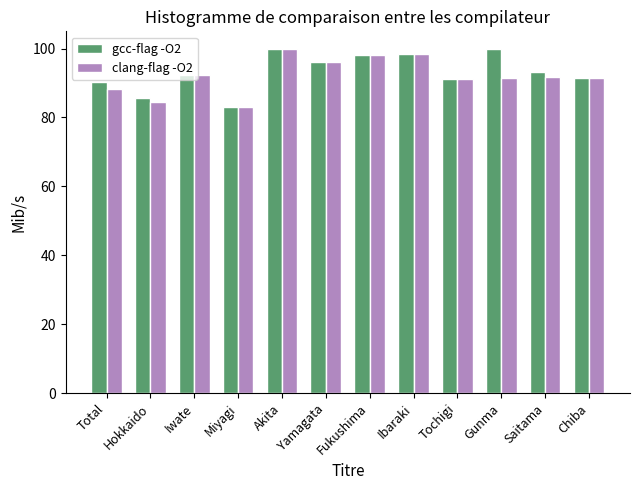

How many categories are shown in the chart?

12